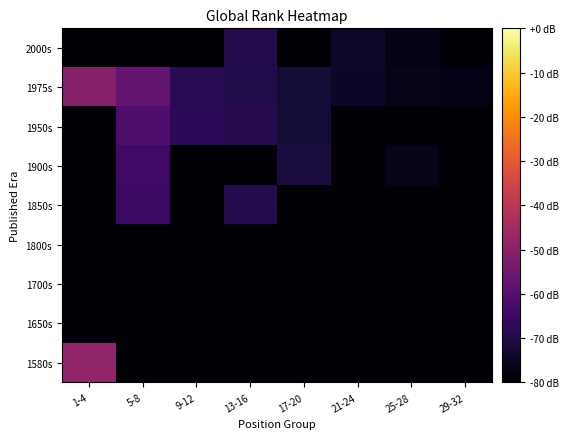

Reading left to right, extract all data points from this chart.

1580s: 1-4=-48.6	5-8=-79.3	9-12=-79.3	13-16=-79.3	17-20=-79.3	21-24=-79.3	25-28=-79.3	29-32=-79.3
1650s: 1-4=-79.3	5-8=-79.3	9-12=-79.3	13-16=-79.3	17-20=-79.3	21-24=-79.3	25-28=-79.3	29-32=-79.3
1700s: 1-4=-79.3	5-8=-79.3	9-12=-79.3	13-16=-79.3	17-20=-79.3	21-24=-79.3	25-28=-79.3	29-32=-79.3
1800s: 1-4=-79.3	5-8=-79.3	9-12=-79.3	13-16=-79.3	17-20=-79.3	21-24=-79.3	25-28=-79.3	29-32=-79.3
1850s: 1-4=-79.3	5-8=-64.9	9-12=-79.3	13-16=-69.2	17-20=-79.3	21-24=-79.3	25-28=-79.3	29-32=-79.3
1900s: 1-4=-79.3	5-8=-64.0	9-12=-79.3	13-16=-79.3	17-20=-71.4	21-24=-79.3	25-28=-76.5	29-32=-79.3
1950s: 1-4=-79.3	5-8=-61.5	9-12=-67.8	13-16=-69.0	17-20=-72.4	21-24=-79.3	25-28=-79.3	29-32=-79.3
1975s: 1-4=-50.8	5-8=-57.6	9-12=-68.4	13-16=-69.8	17-20=-72.2	21-24=-74.4	25-28=-76.4	29-32=-76.7
2000s: 1-4=-79.3	5-8=-79.3	9-12=-79.3	13-16=-69.3	17-20=-79.3	21-24=-74.2	25-28=-76.7	29-32=-78.8